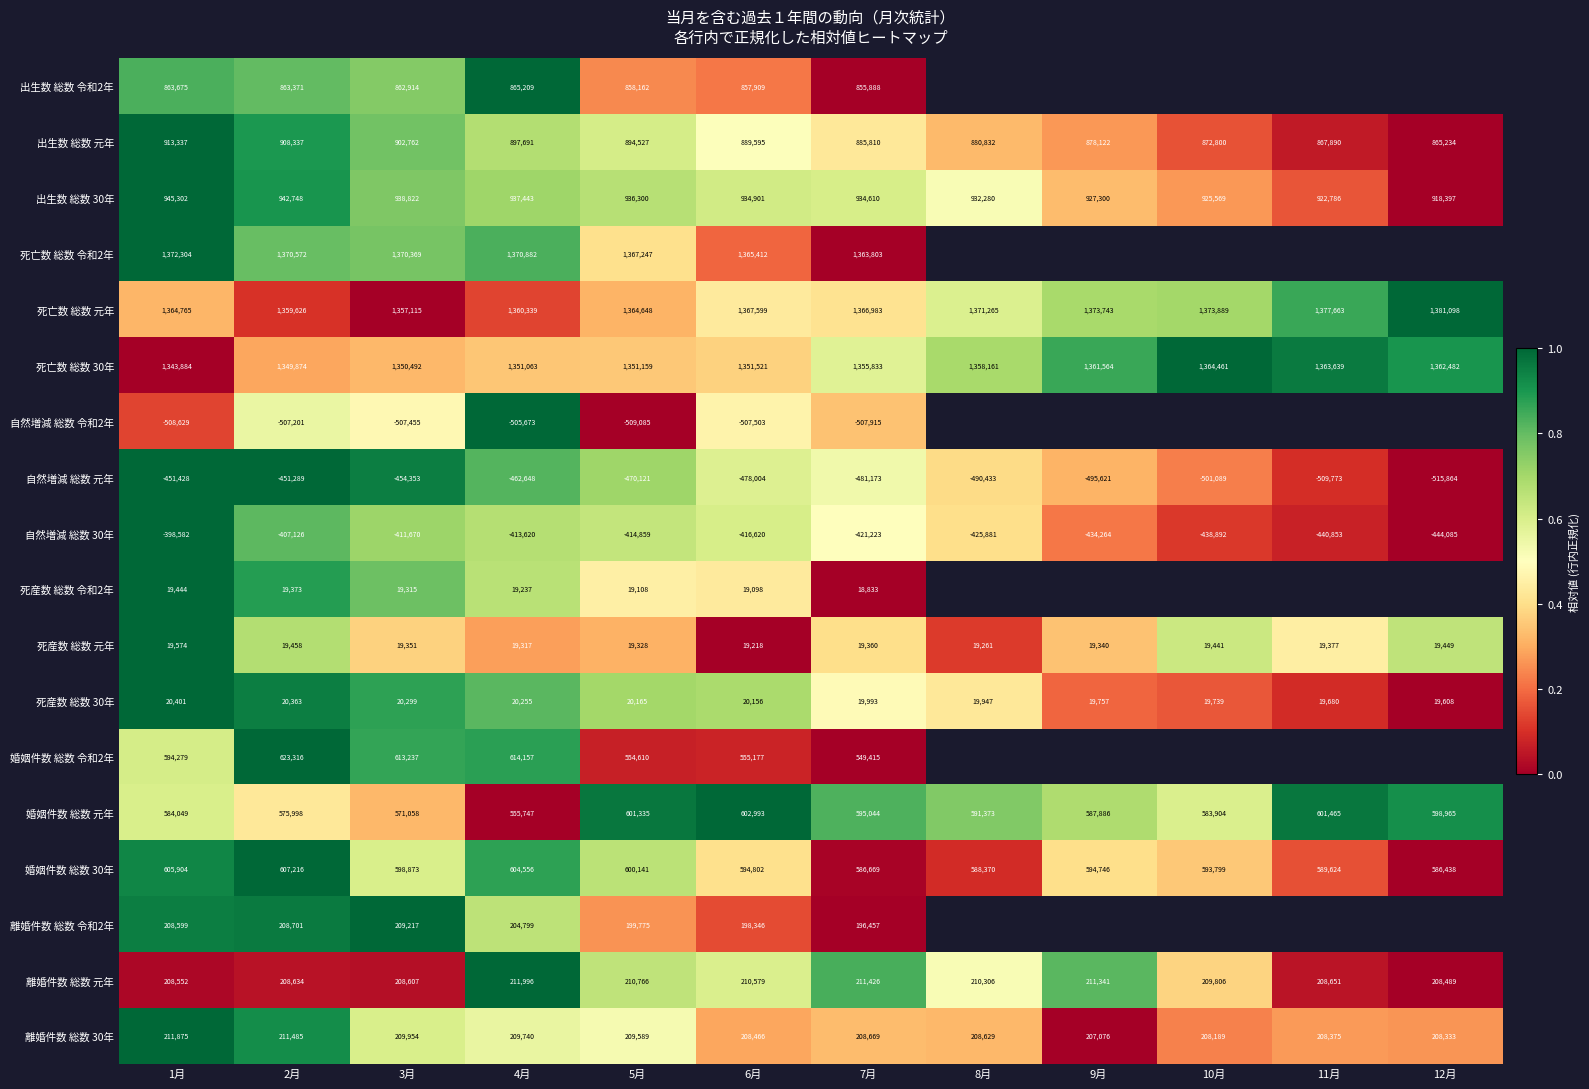

Is the value of 自然増減 総数 30年 at 1月 greater than the value of 死亡数 総数 30年 at 10月?

No